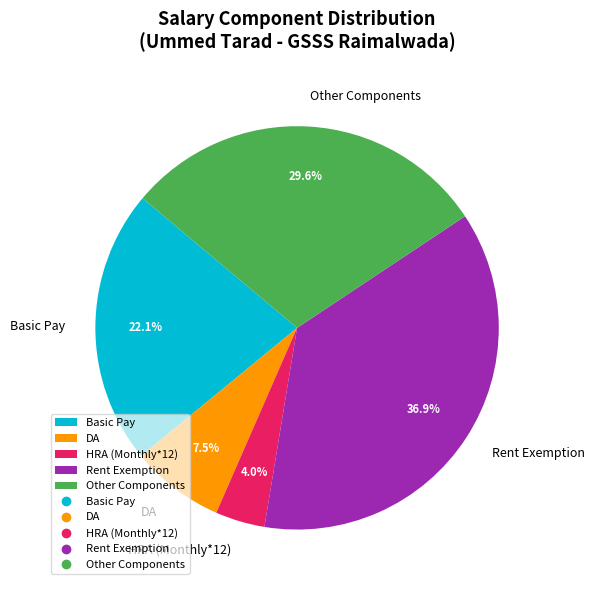

What portion of the pie excludes HRA (Monthly*12)?

96.0%